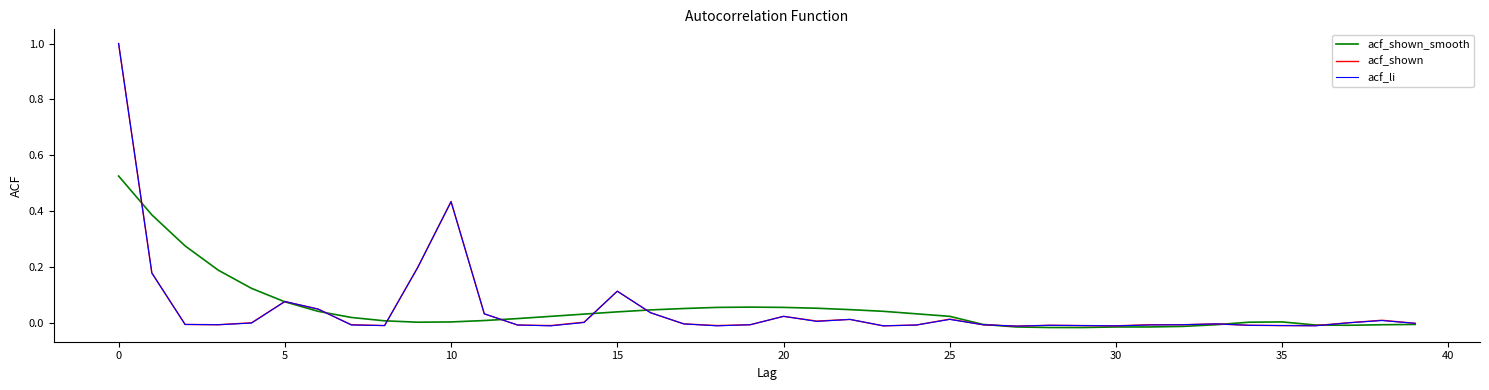

What are all the series names shown in the legend?

acf_shown_smooth, acf_shown, acf_li